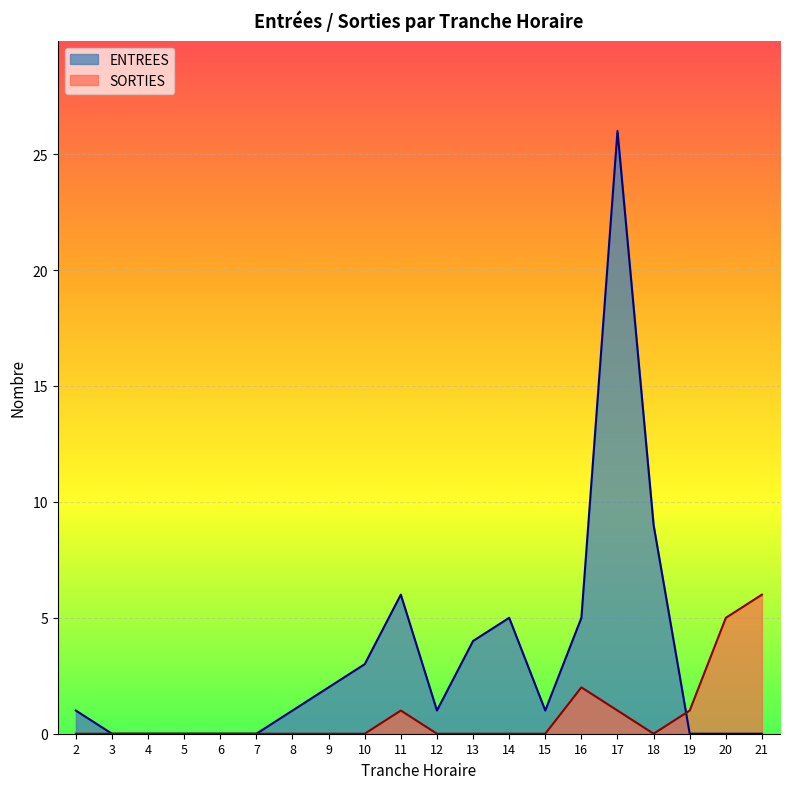

True or false: SORTIES has a value of 0 at 9.

True